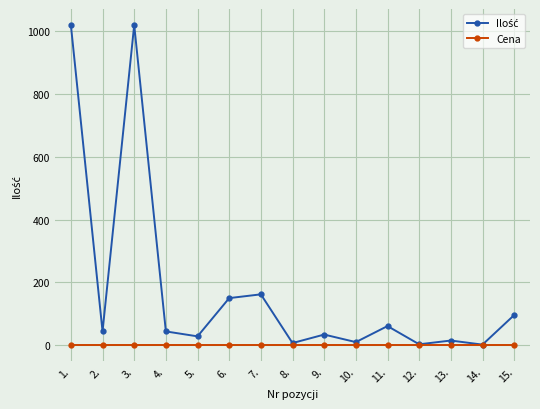

At how many categories does at least one series exceed 110?

4